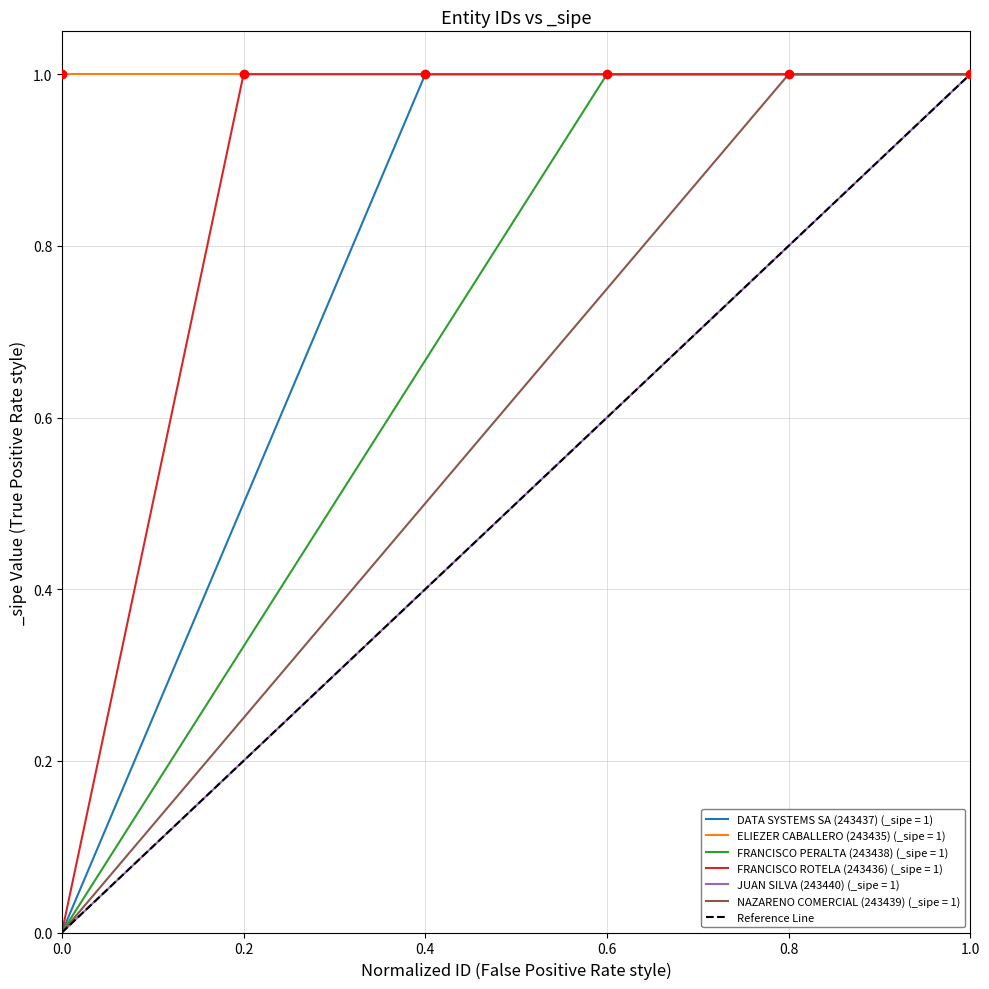

How many data points does each series have?

2